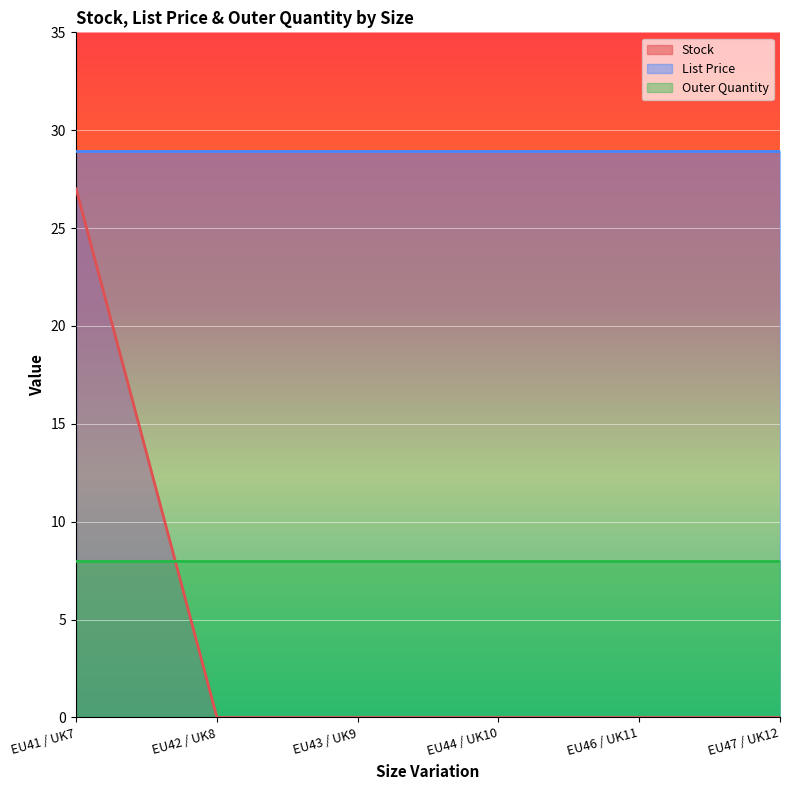

Does the chart display data point markers on the line(s)?

No